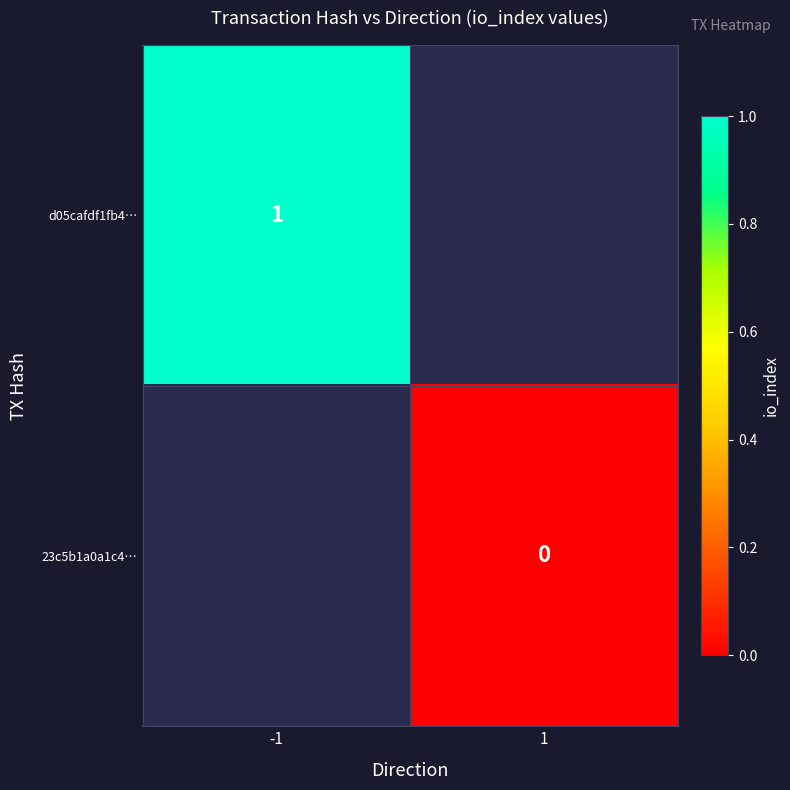

The d05cafdf1fb4… series shows 1 at -1. True or false?

True